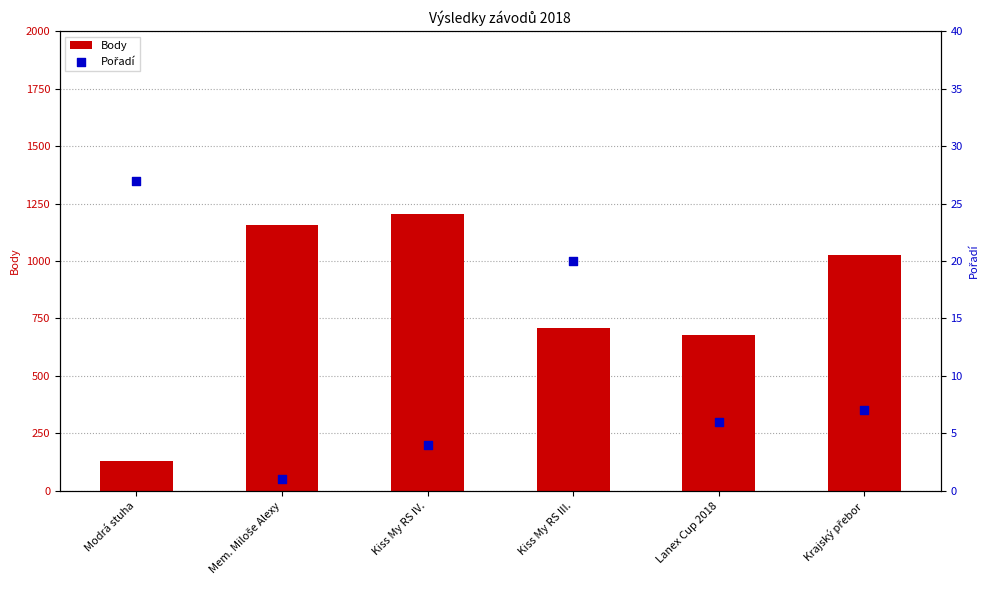

Which series contains the highest Y value?

Body